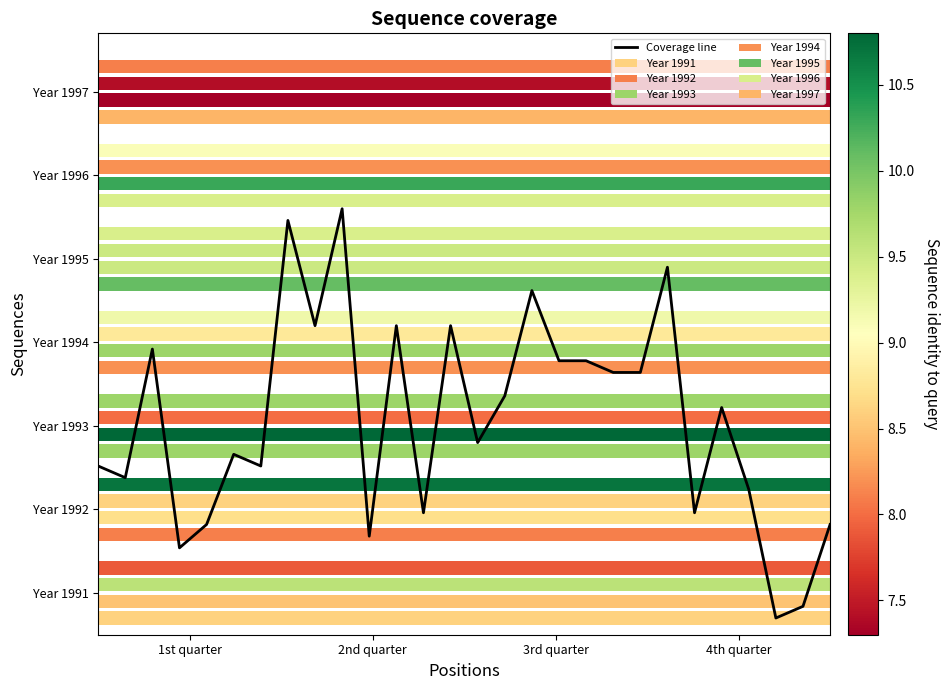

Reading right to left, transcribe all the data shown in this chart.

5.6	0.7	0.0	7.7	12.6	6.3	21.0	14.7	14.7	15.4	15.4	19.6	13.3	10.5	17.5	6.3	17.5	4.9	24.5	17.5	23.8	9.1	9.8	5.6	4.2	16.1	8.4	9.1